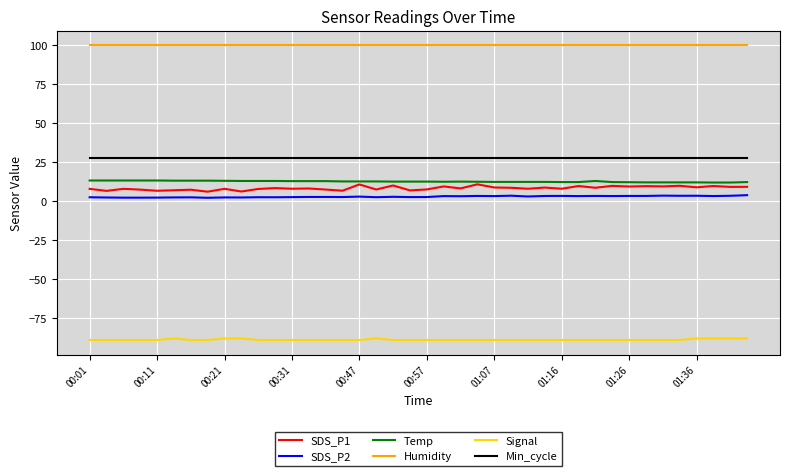

Which series has the widest spread of values?

SDS_P1